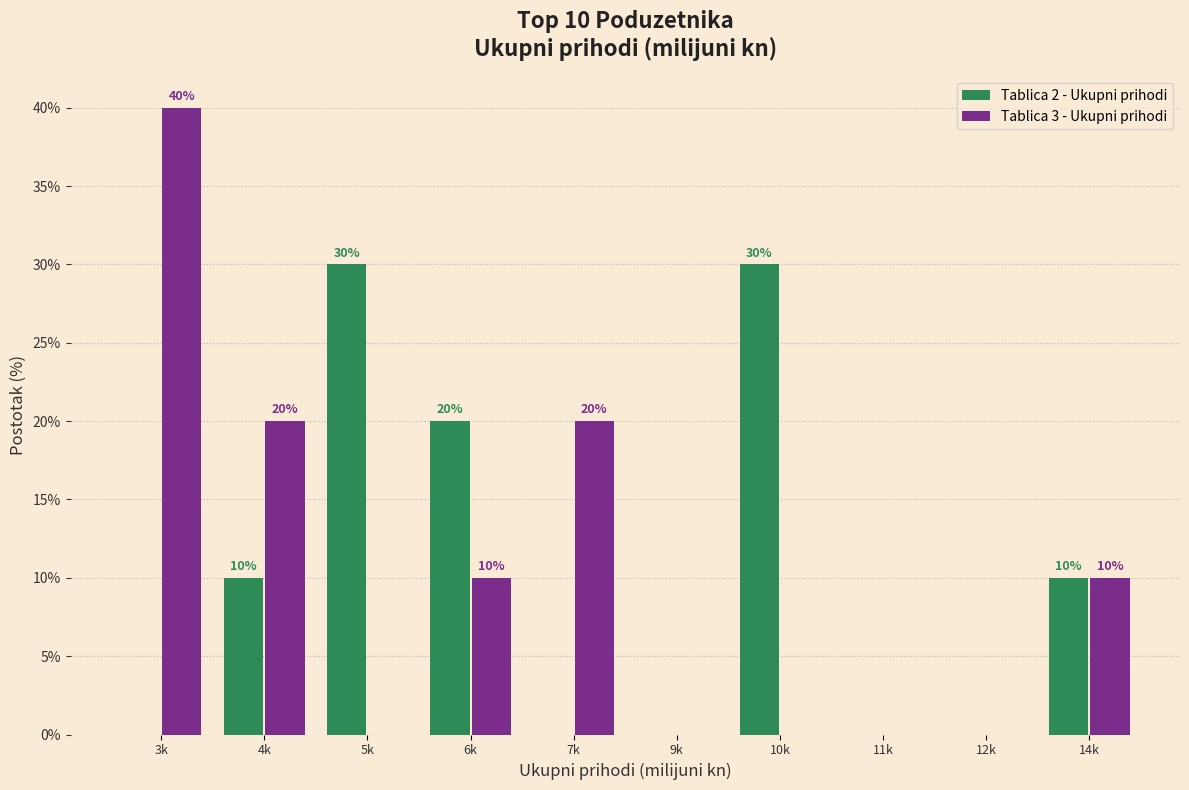

Reading right to left, extract all data points from this chart.

Tablica 2 - Ukupni prihodi: 14k=10	12k=0	11k=0	10k=30	9k=0	7k=0	6k=20	5k=30	4k=10	3k=0
Tablica 3 - Ukupni prihodi: 14k=10	12k=0	11k=0	10k=0	9k=0	7k=20	6k=10	5k=0	4k=20	3k=40